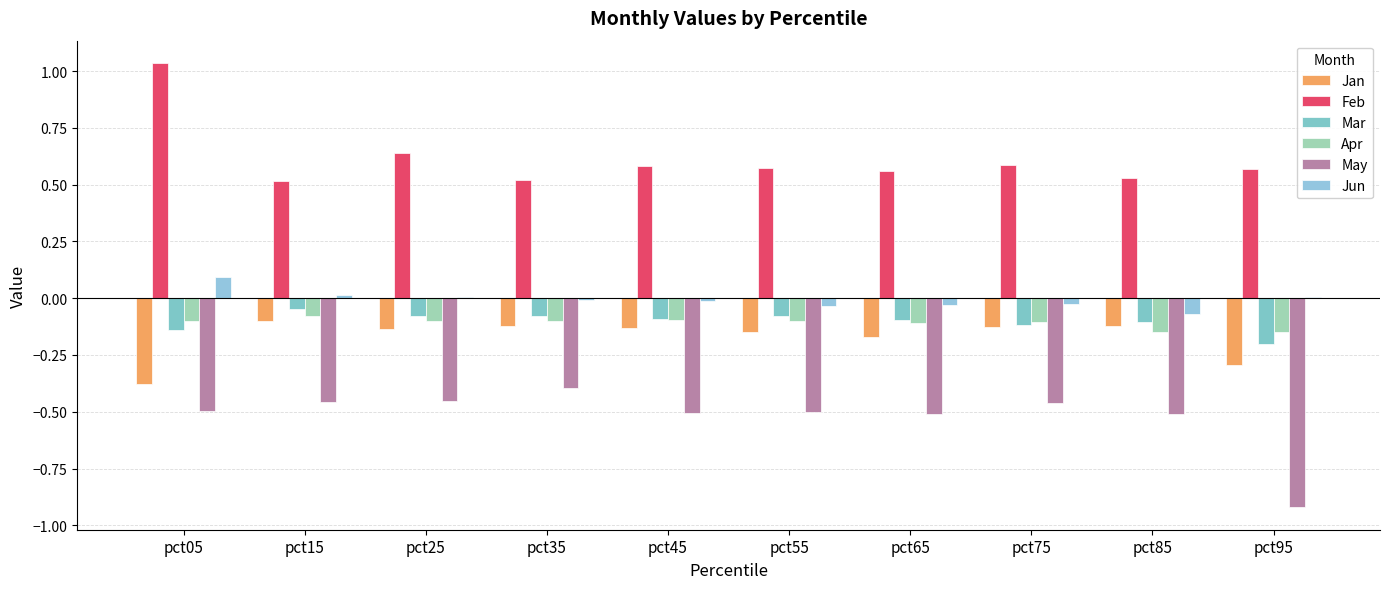

Are the bars grouped side by side (vs. stacked)?

Yes